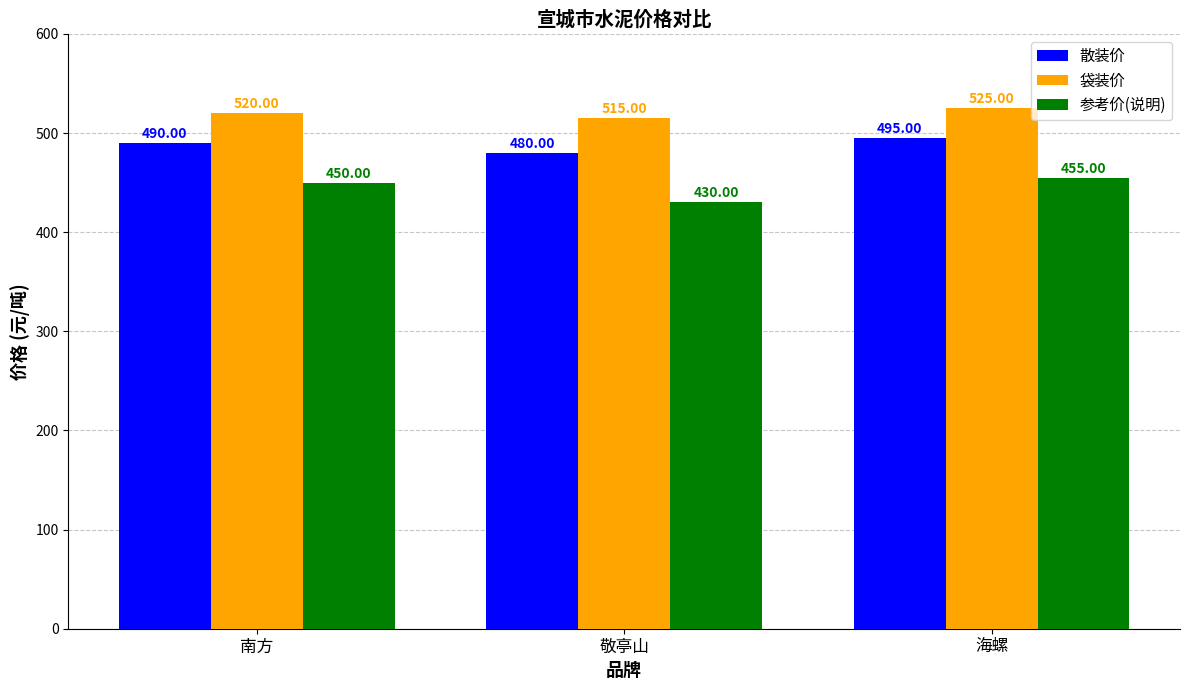

What is the average value of the 散装价 series?

488